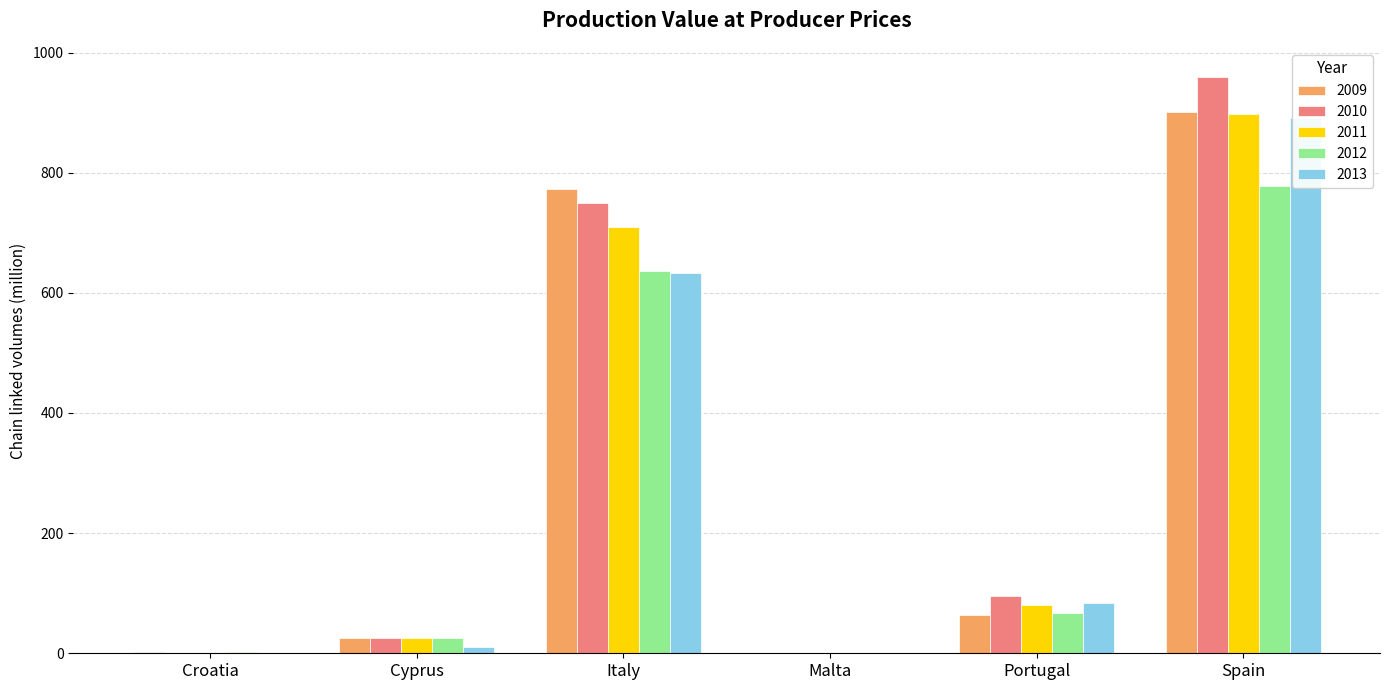

At which label does 2013 first exceed 83?

Italy